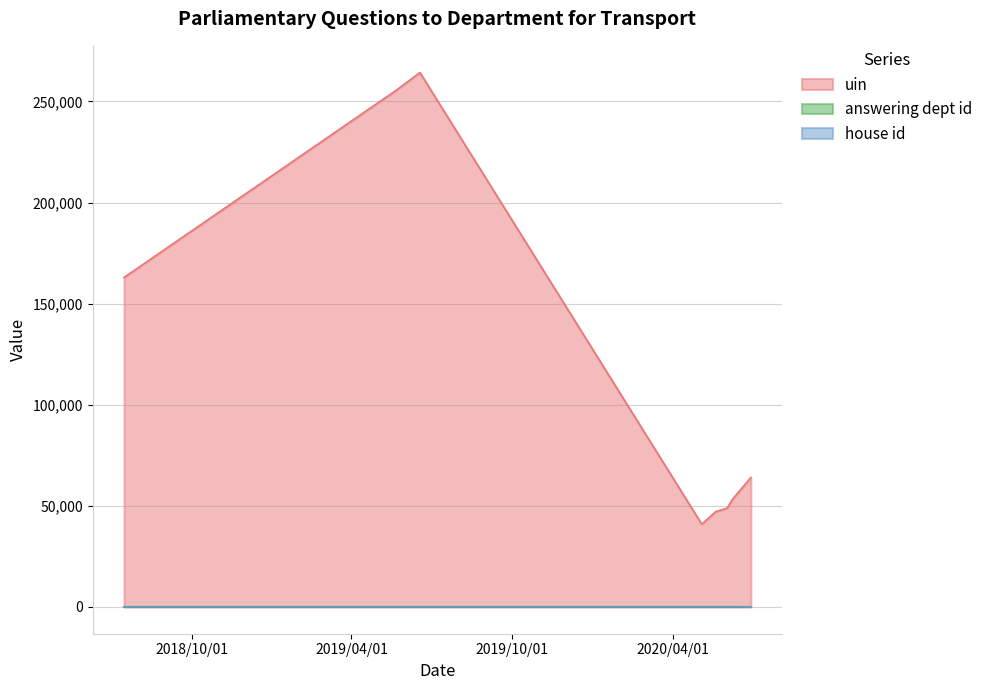

True or false: house id and uin cross at least once.

False